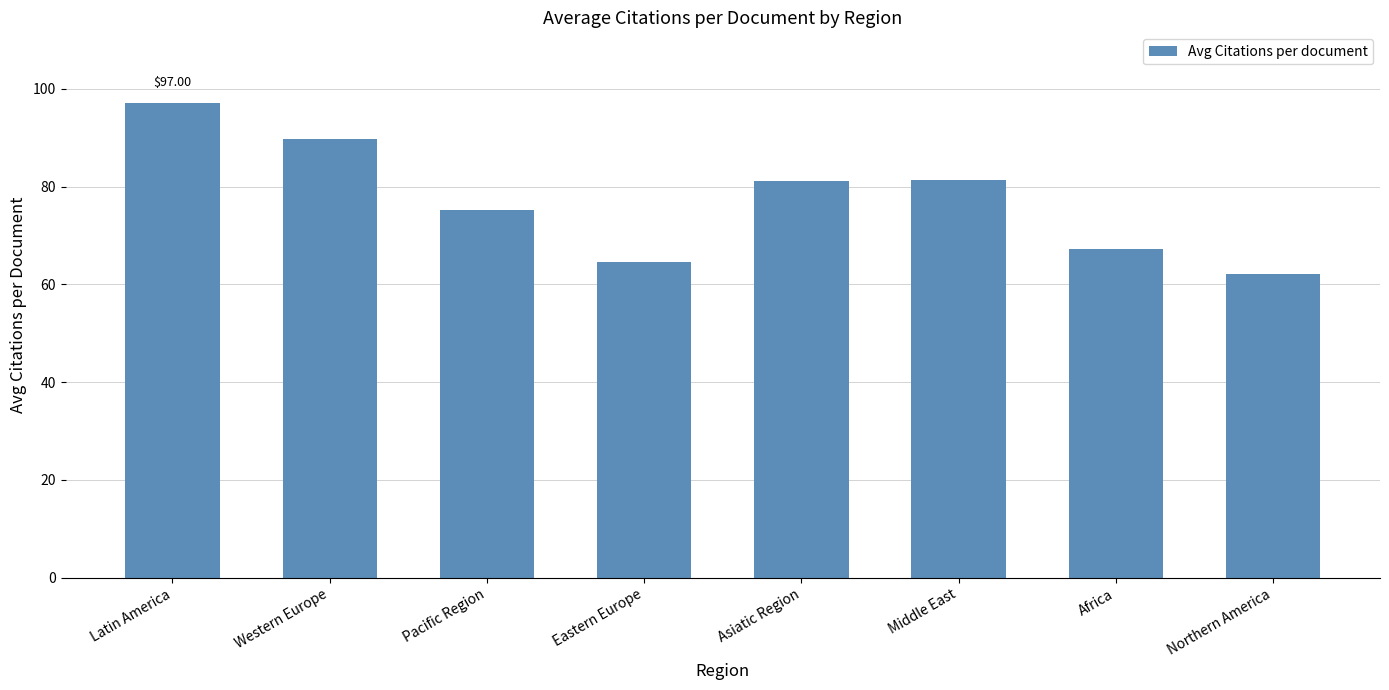

Which label corresponds to the largest value in the chart?

Latin America